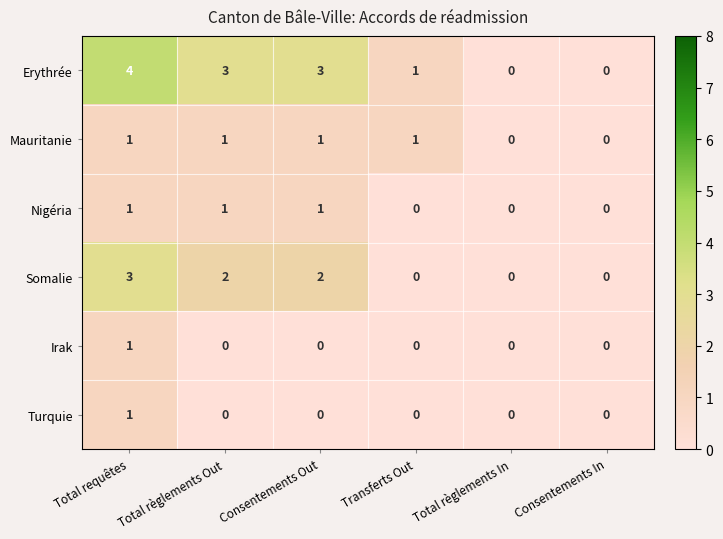

At which category is the sum across all series the highest?

Total requêtes